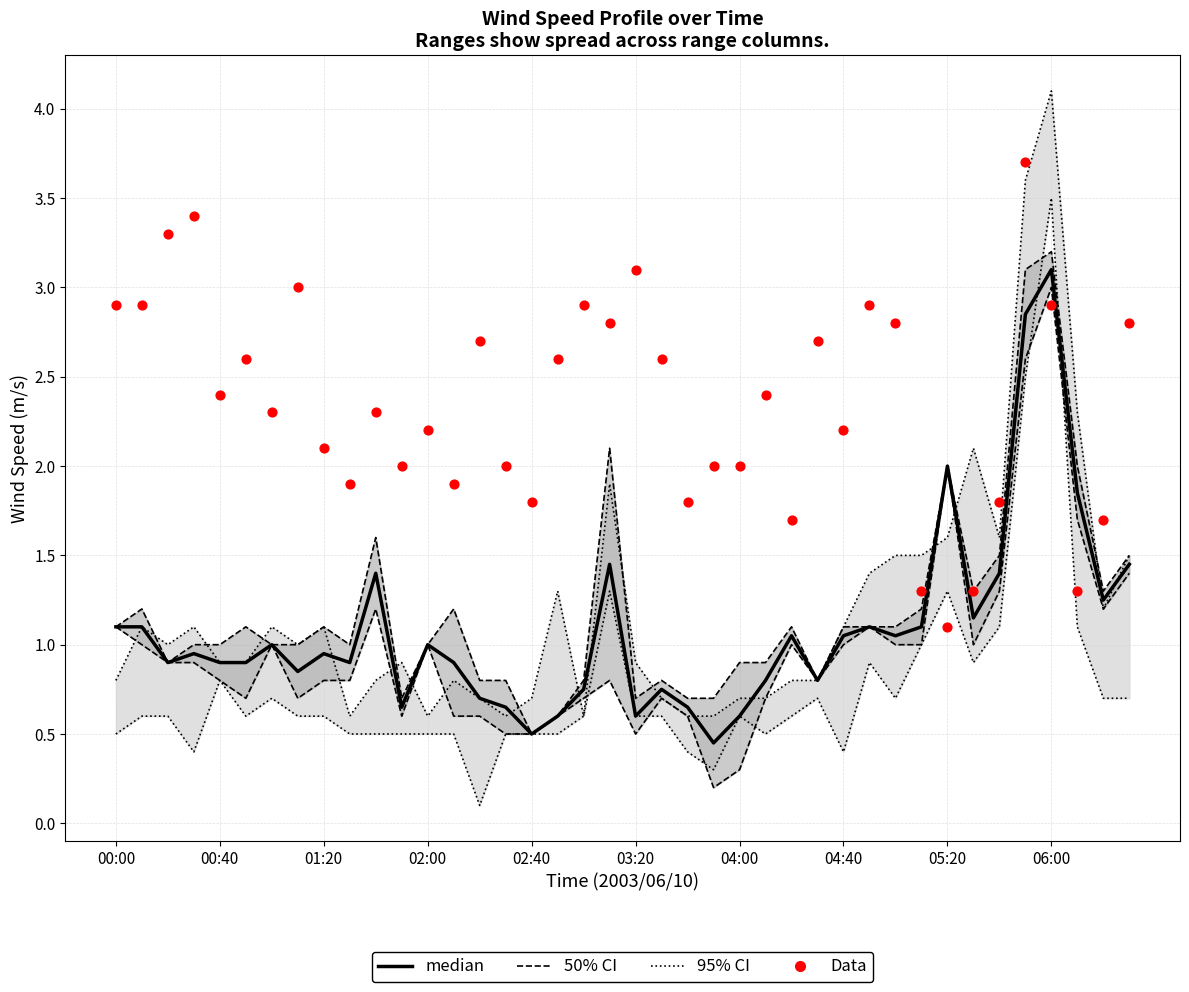

What is the total value across all series at 06:00?

12.5